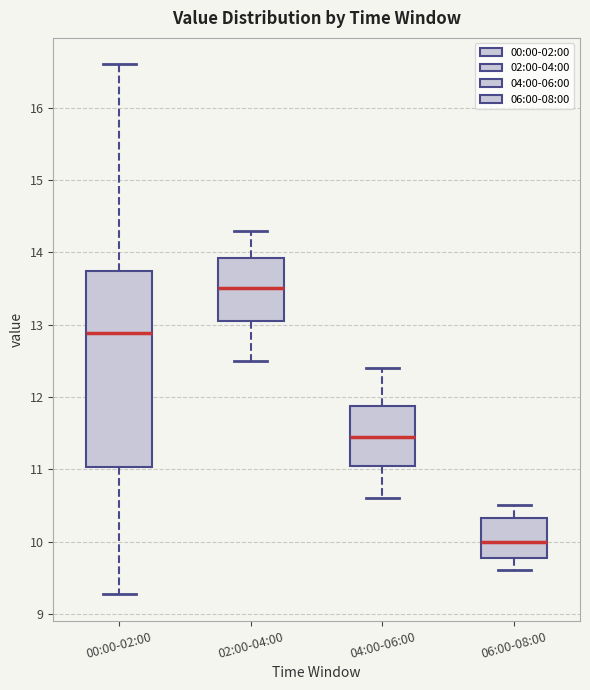

Reading left to right, transcribe this box plot: for each box, give where its median line is, the range the box spans, and where its two whiskers end, as read against the y-axis. The values are not printed on the chart, so give them approximately, as read against the axis.

00:00-02:00: median 12.9, box 11.0 to 13.7, whiskers 9.3 to 16.6
02:00-04:00: median 13.5, box 13.1 to 13.9, whiskers 12.5 to 14.3
04:00-06:00: median 11.5, box 11.1 to 11.9, whiskers 10.6 to 12.4
06:00-08:00: median 10.0, box 9.8 to 10.3, whiskers 9.6 to 10.5